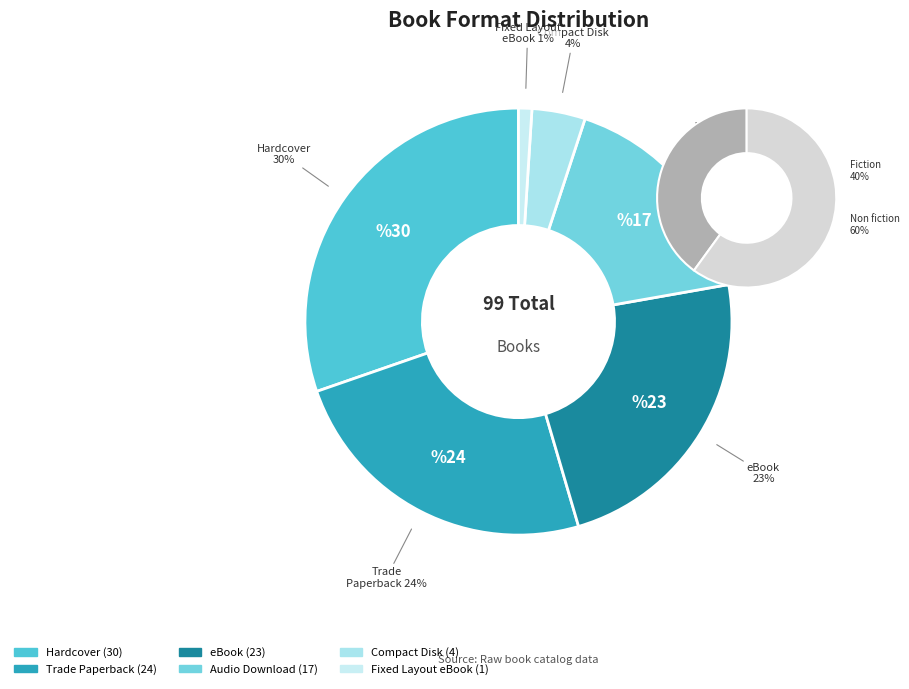

Is it true that Hardcover is 21% of the pie?

False